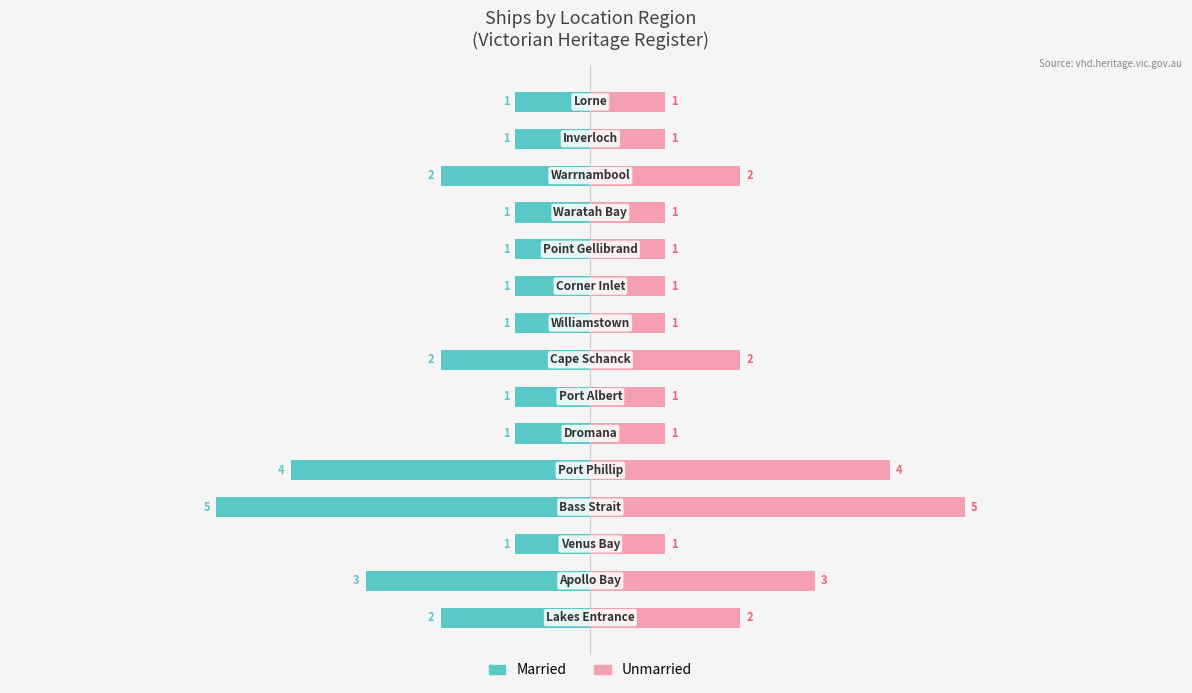

How many bars are there in total?

30